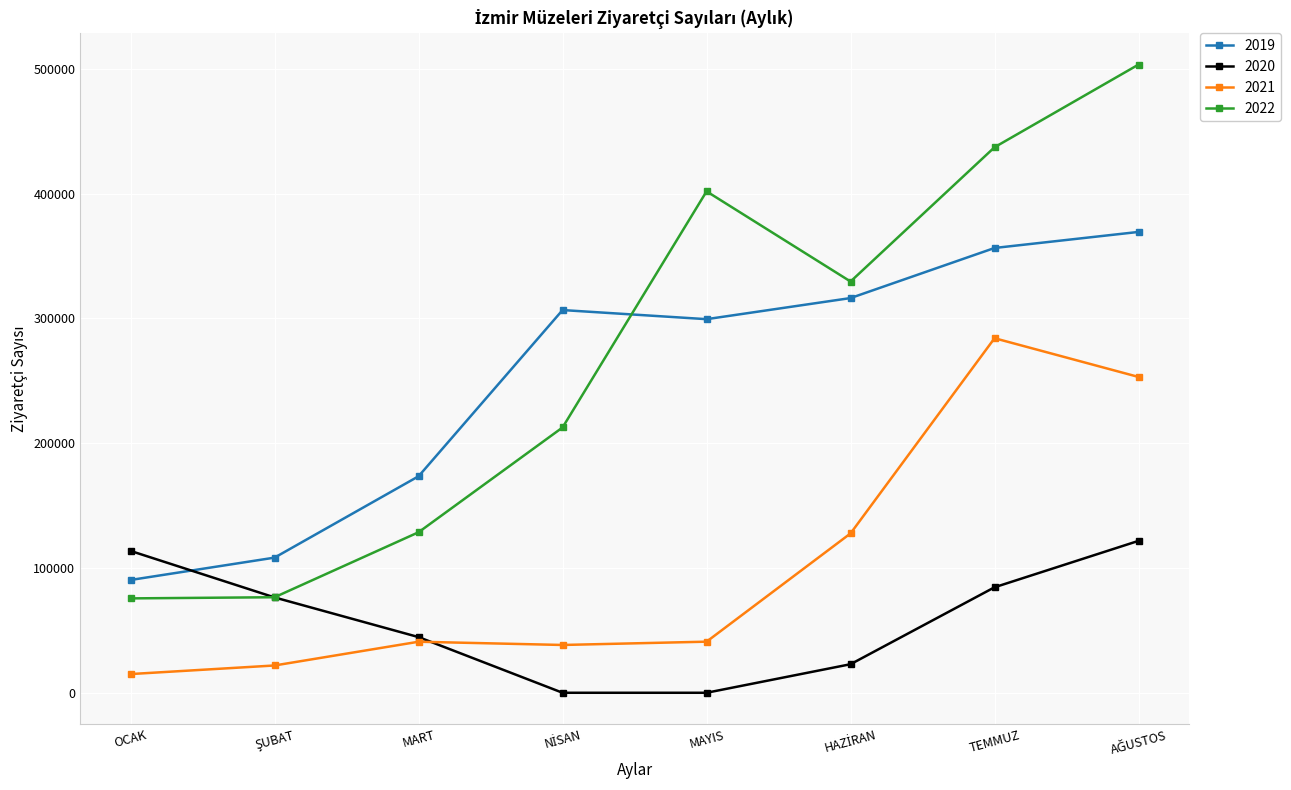

What is the label of the 7th point from the left?

TEMMUZ